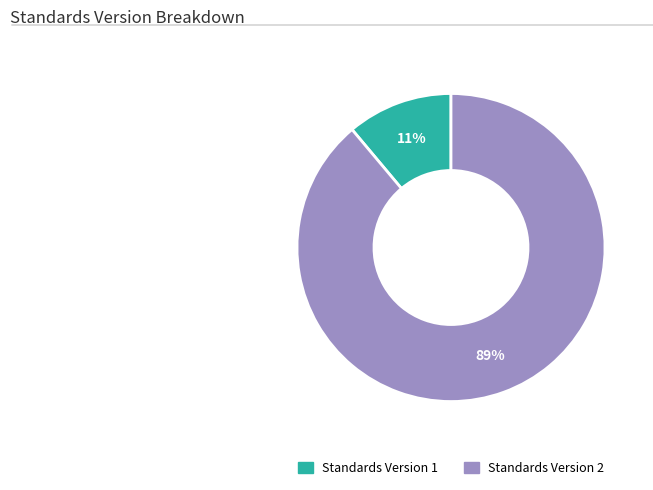

To the nearest percent, what is the average slice percentage?

50%